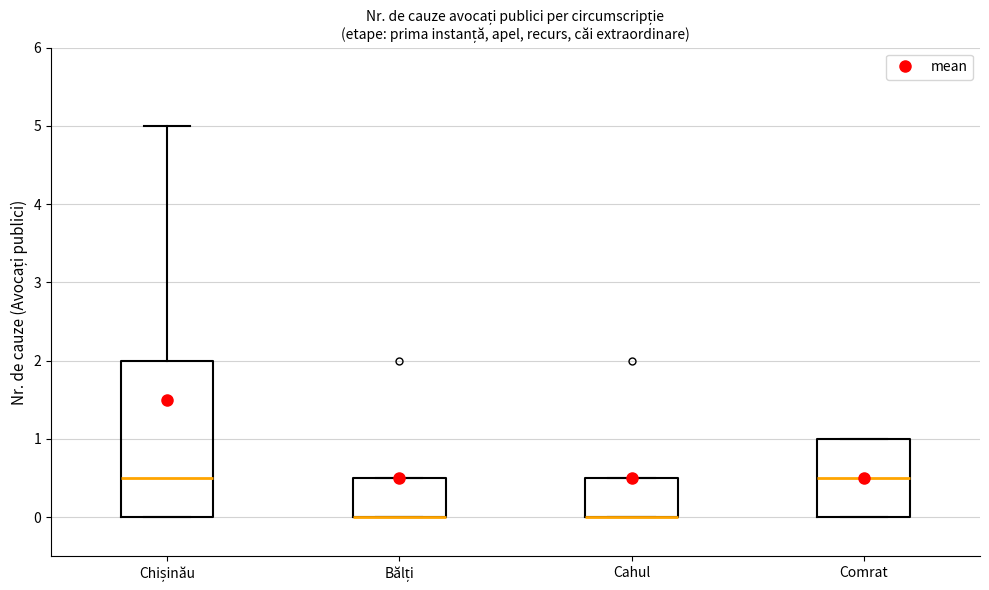

Where does the upper whisker of the box for Chișinău end on the y-axis? The values are not printed on the chart, so give them approximately, as read against the axis.

5.0